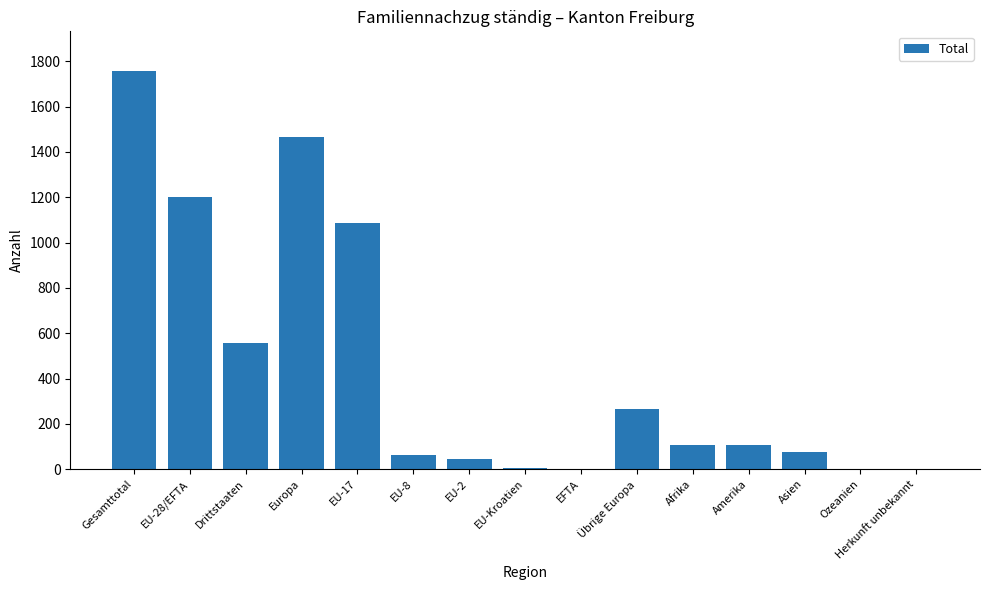

How many categories are shown in the chart?

15